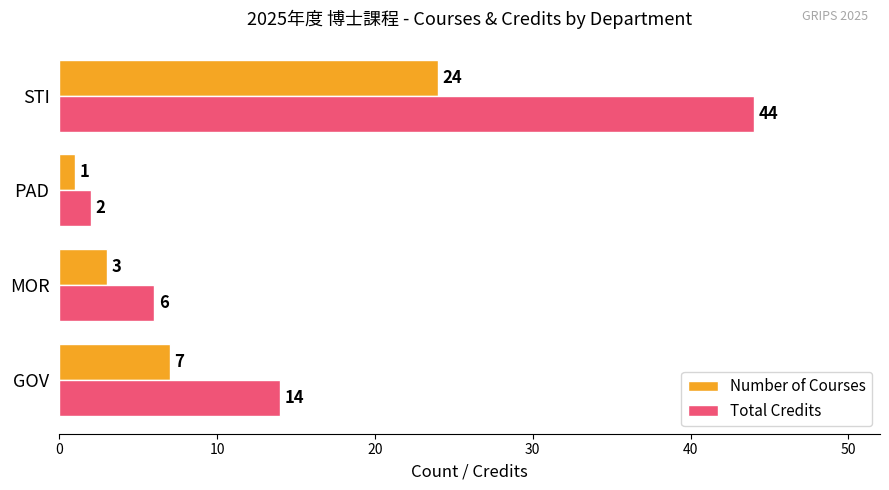

True or false: Total Credits has a value of 10 at GOV.

False